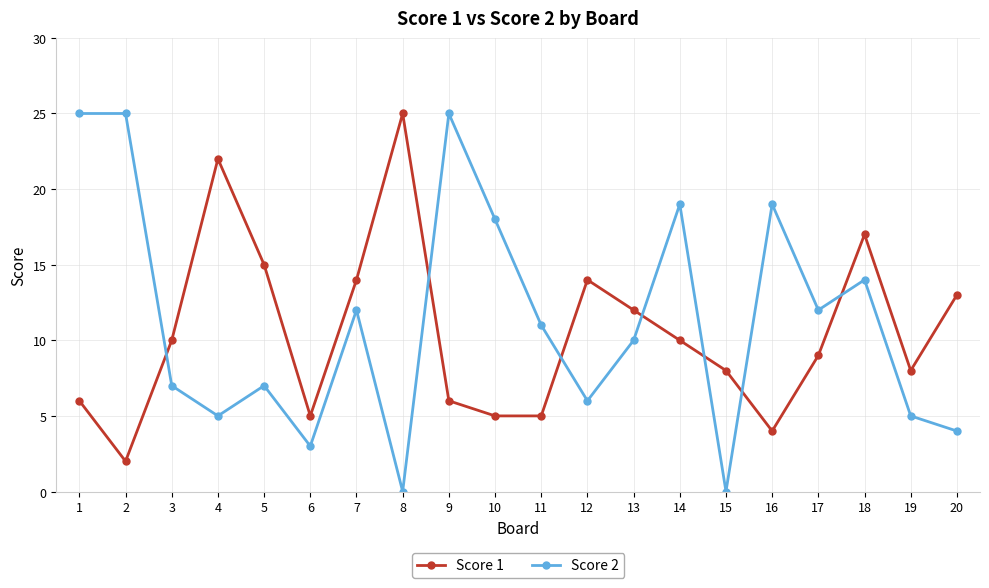

Is this an area chart (filled region under the line)?

No